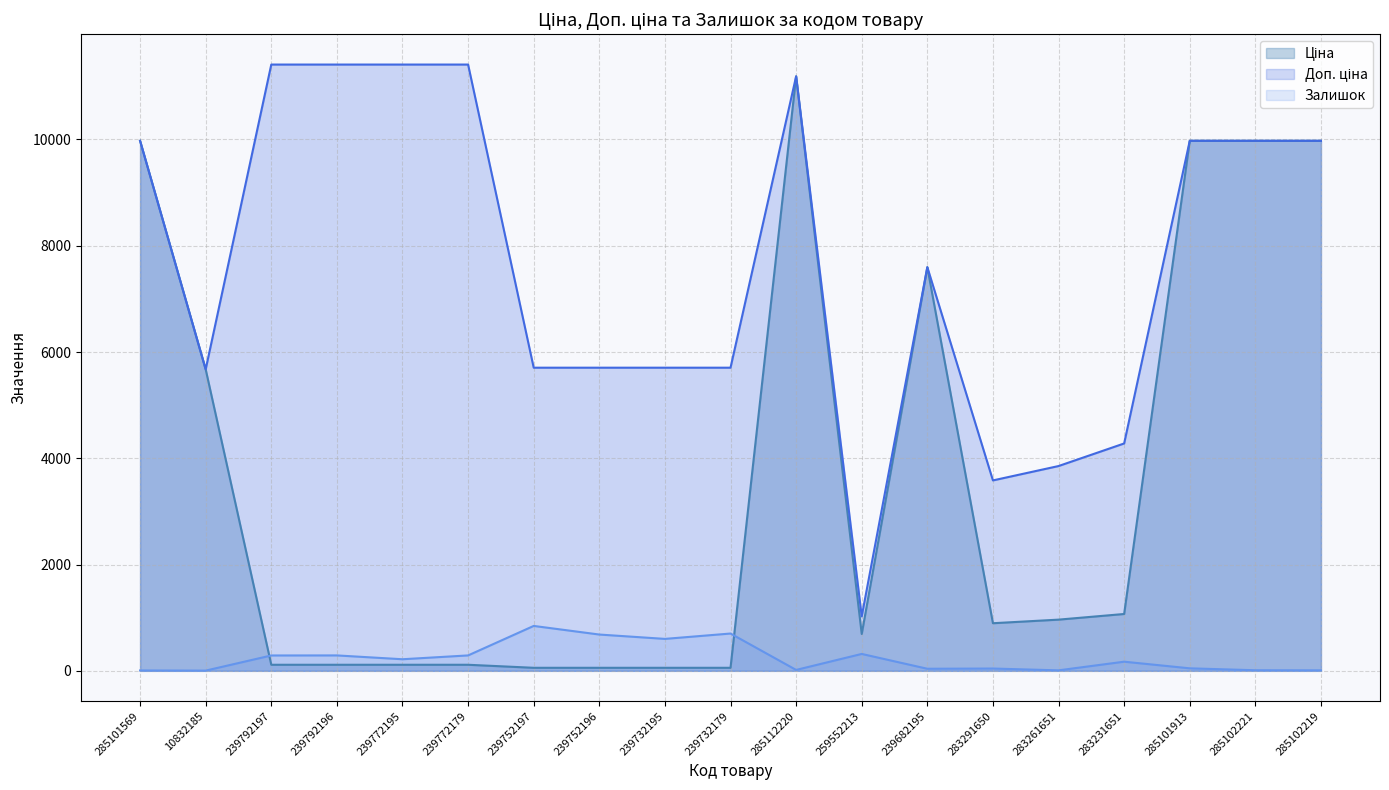

Between 239682195 and 239792197, which is larger?

239682195